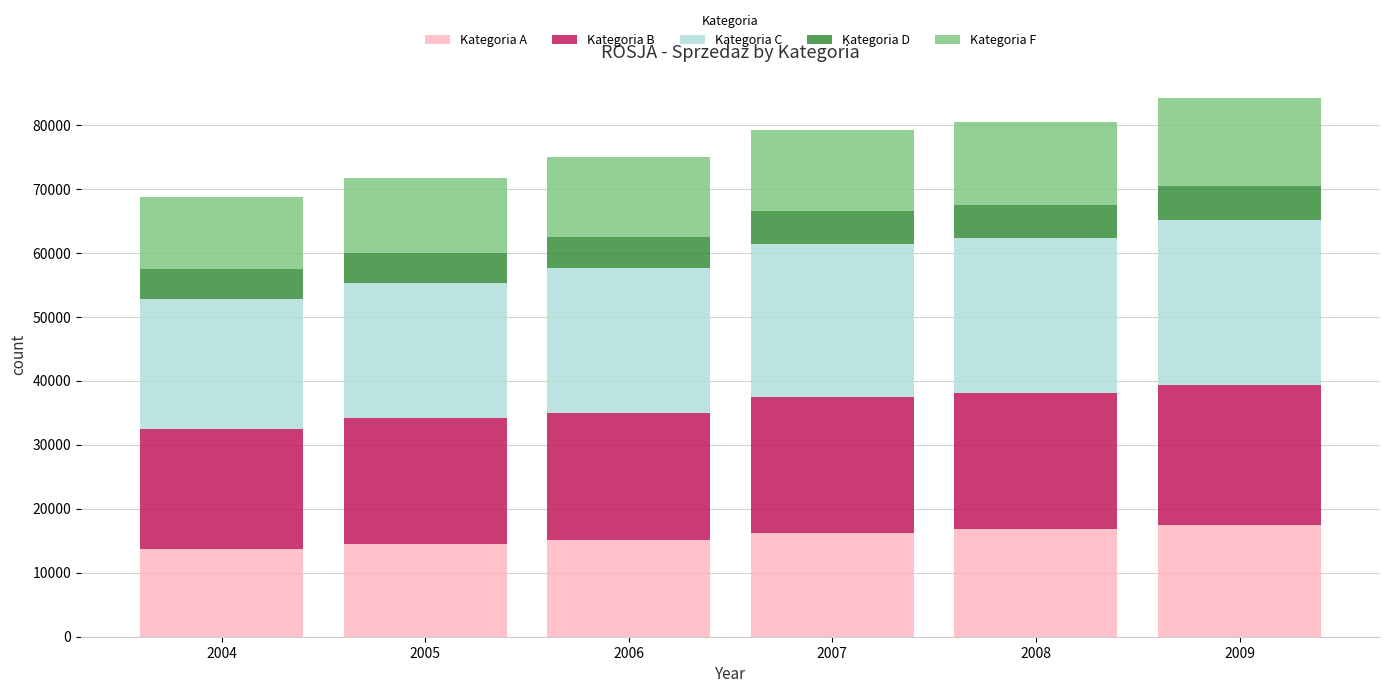

Reading left to right, transcribe the values for Kategoria A.

2004=13635.4	2005=14530.1	2006=15169.9	2007=16274.0	2008=16862.1	2009=17385.6